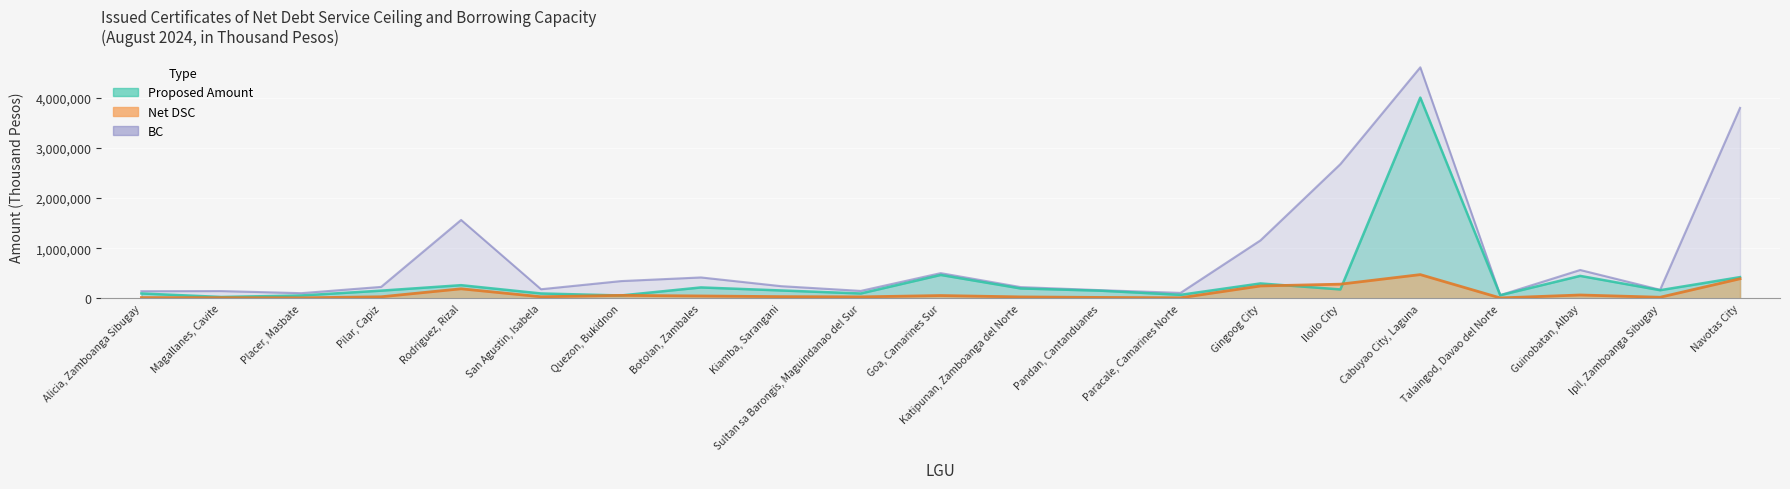

List the labels in order of Proposed Amount value, largest first.

Cabuyao City, Laguna, Goa, Camarines Sur, Guinobatan, Albay, Navotas City, Gingoog City, Rodriguez, Rizal, Botolan, Zambales, Katipunan, Zamboanga del Norte, Iloilo City, Ipil, Zamboanga Sibugay, Kiamba, Sarangani, Pilar, Capiz, Pandan, Cantanduanes, Alicia, Zamboanga Sibugay, San Agustin, Isabela, Sultan sa Barongis, Maguindanao del Sur, Paracale, Camarines Norte, Talaingod, Davao del Norte, Placer, Masbate, Quezon, Bukidnon, Magallanes, Cavite